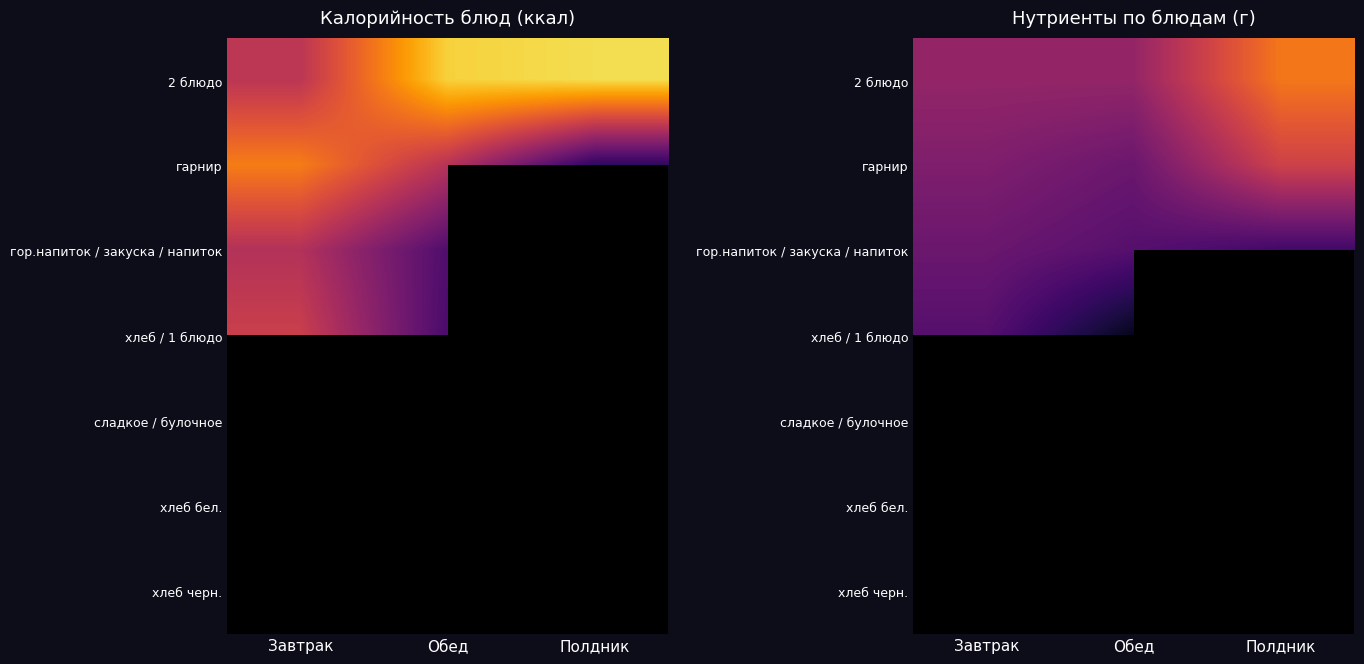

Which series has the widest spread of values?

2 блюдо